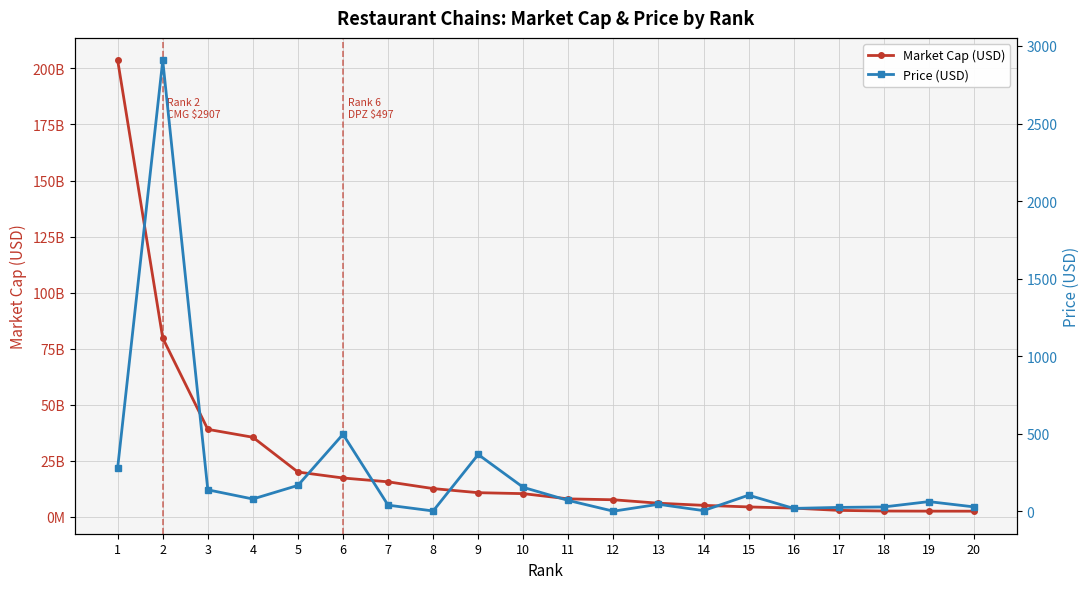

True or false: Price (USD) and Market Cap (USD) intersect in this chart.

False